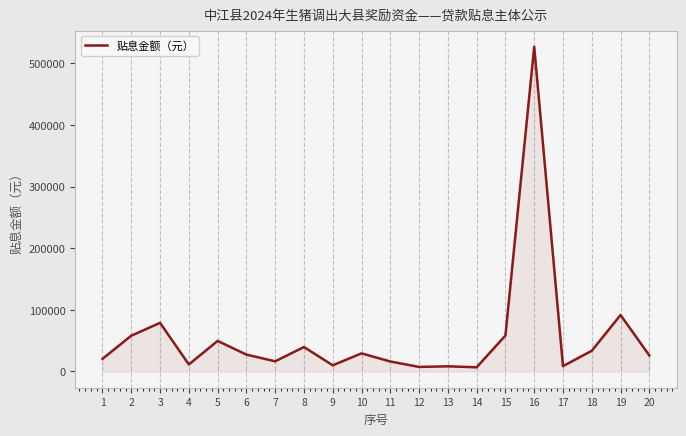

Does the chart have visible grid lines?

Yes